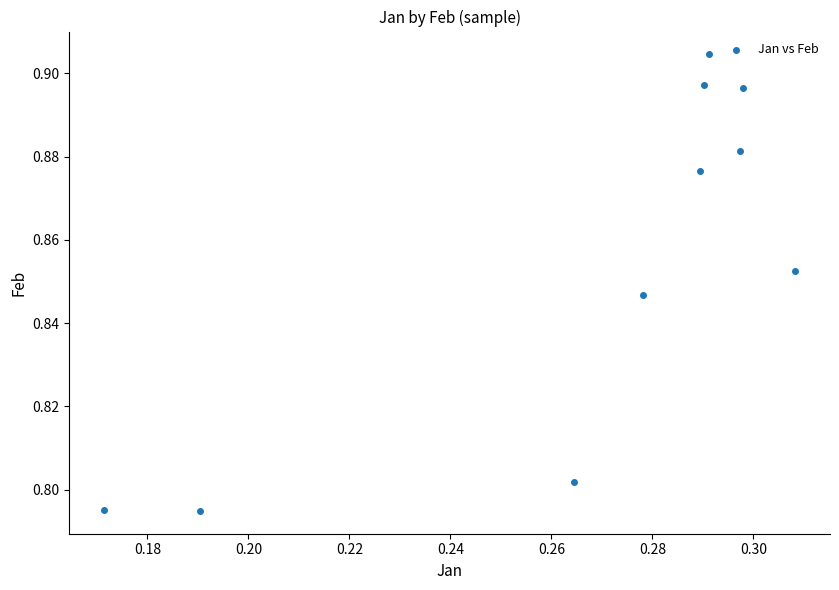

What is the average X value?

0.3